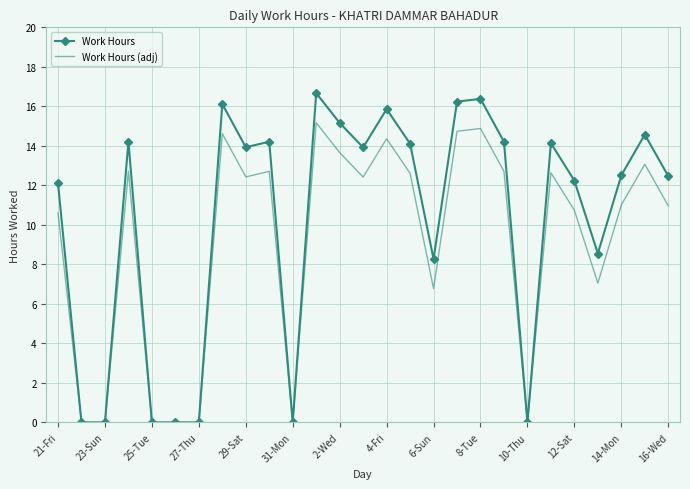

Rank the series by their average value, from lowest to highest.

Work Hours (adj), Work Hours